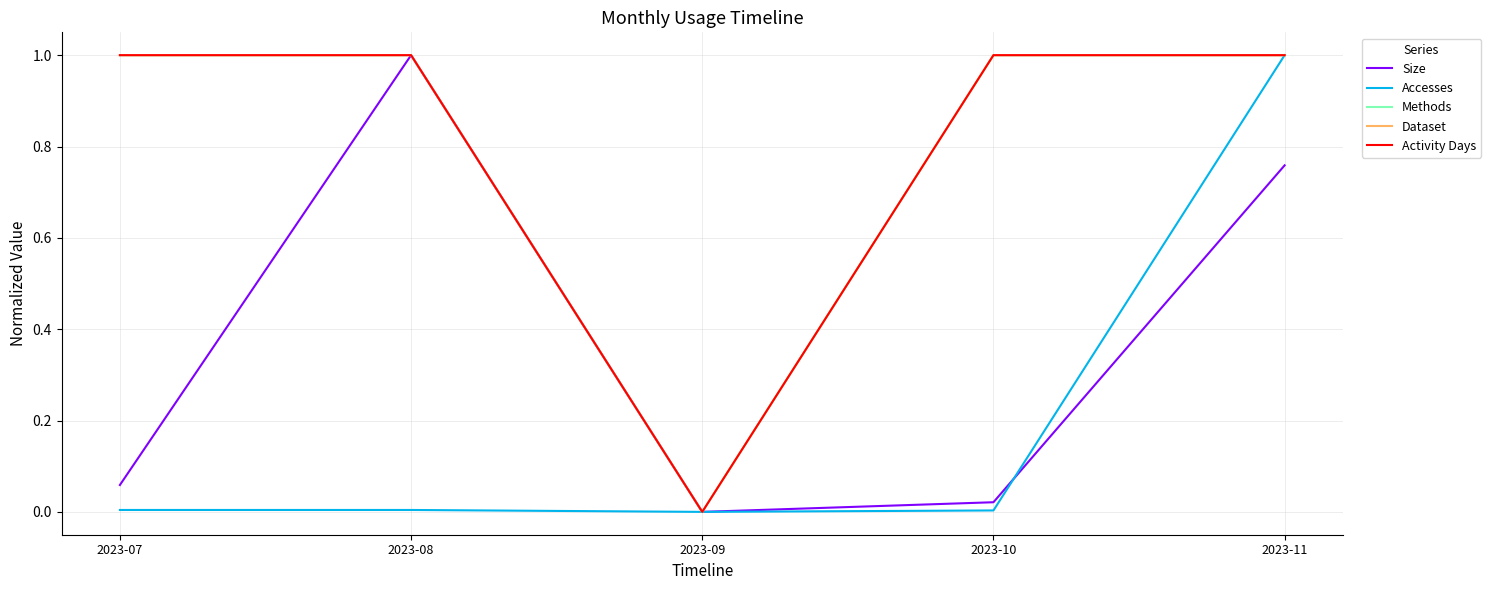

True or false: Activity Days and Methods intersect in this chart.

False